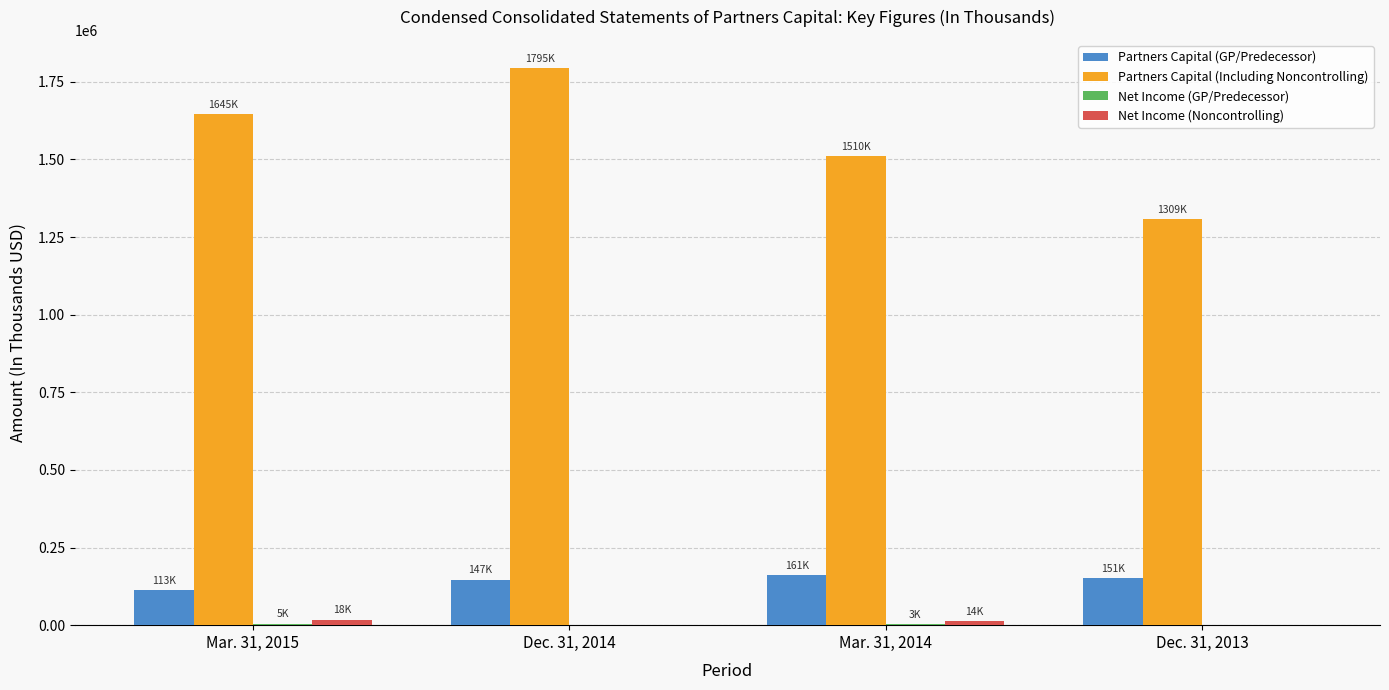

The value of Partners Capital (Including Noncontrolling) at Dec. 31, 2013 is 1309101. True or false?

True